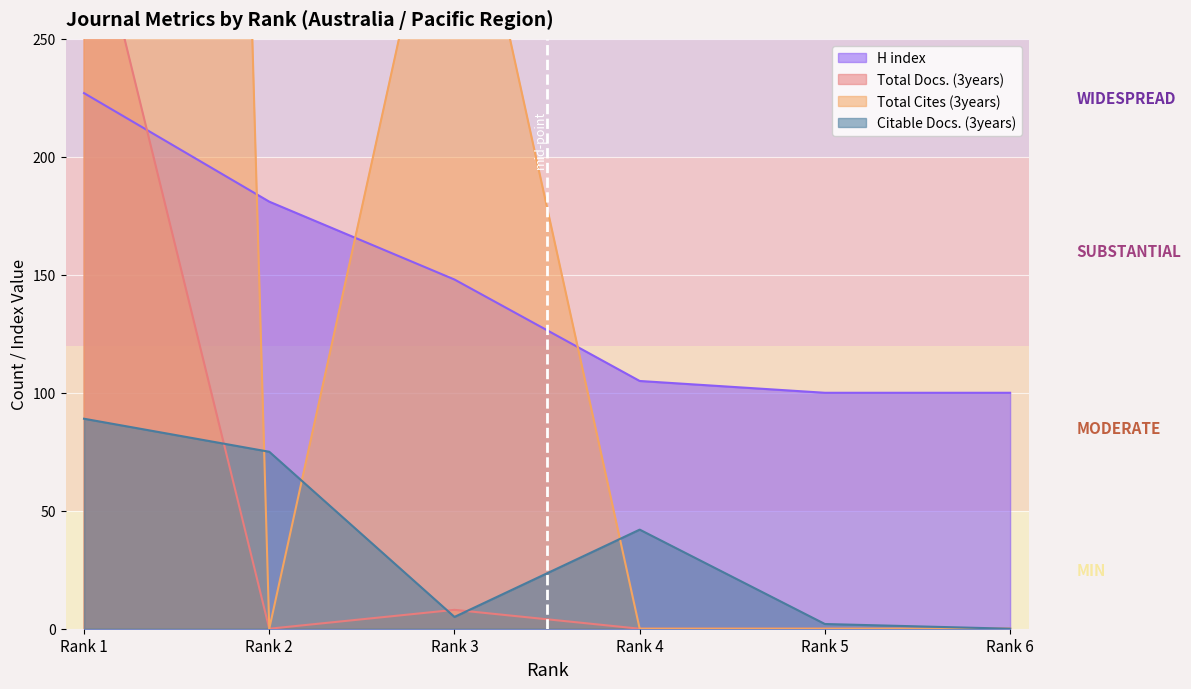

Where is the first local maximum for Total Docs. (3years)?

Rank 3